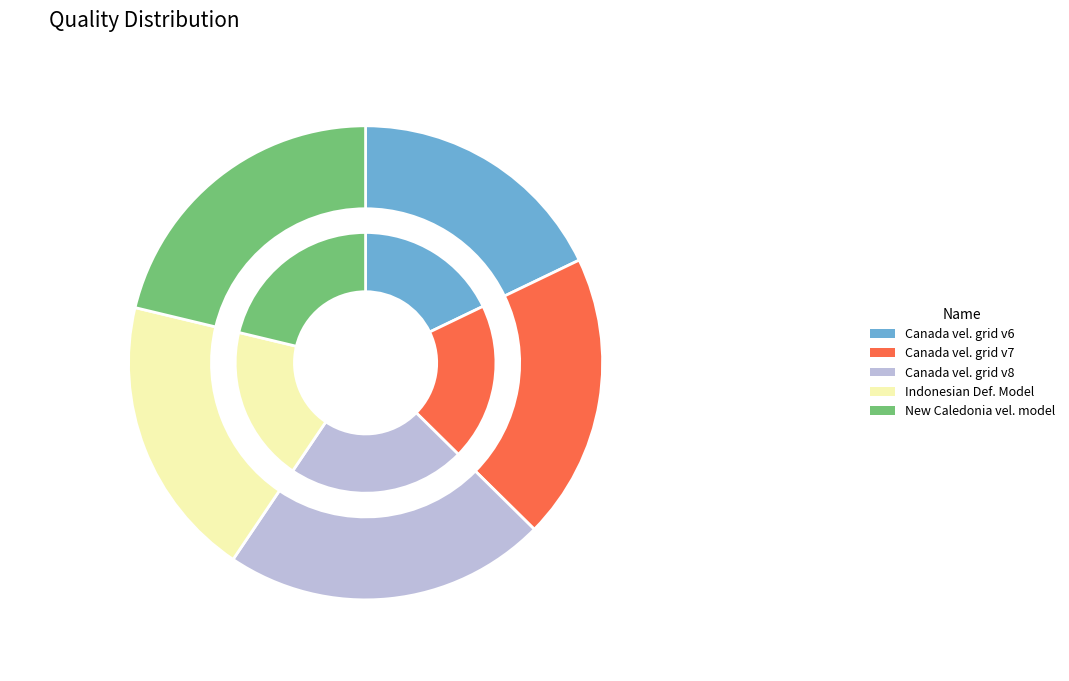

True or false: Indonesian Deformation Model 2020 accounts for 19% of the total.

True